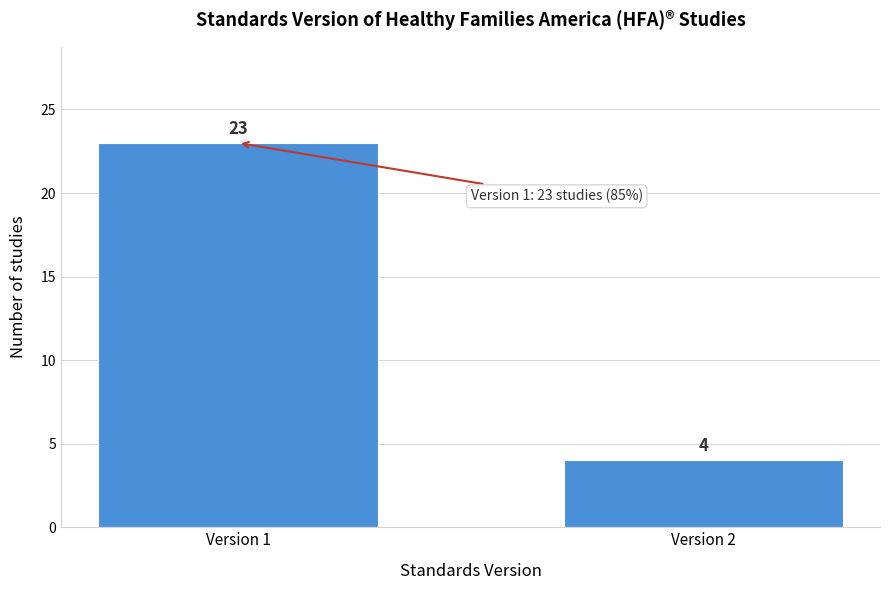

Reading left to right, what are all the values shown in this chart?

Version 1=23	Version 2=4